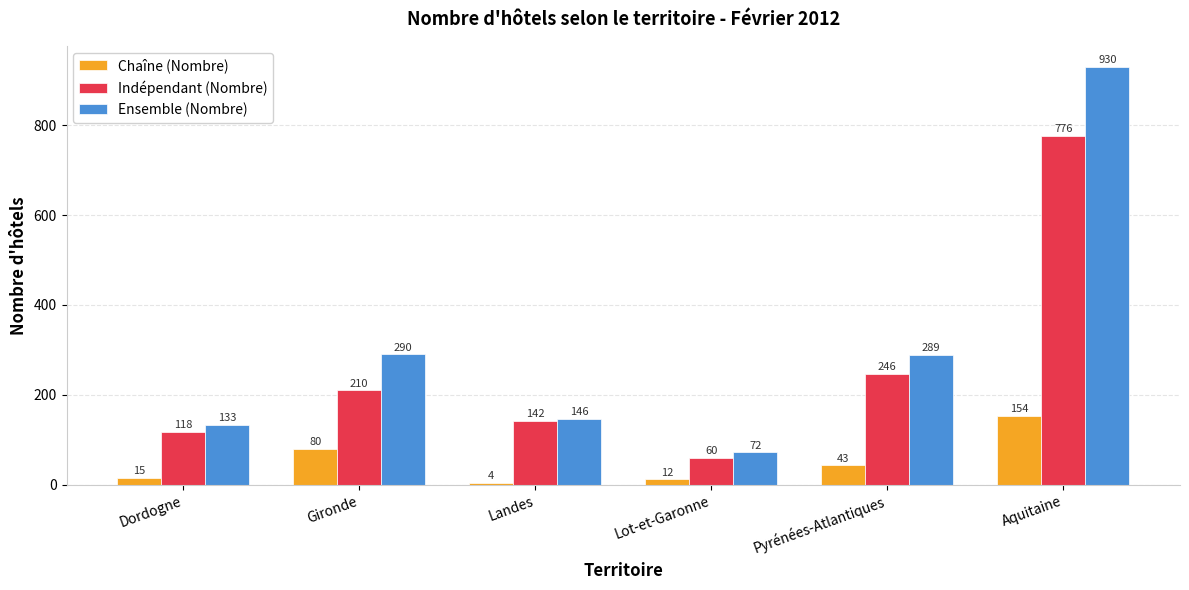

What is the label of the 4th bar from the left?

Lot-et-Garonne